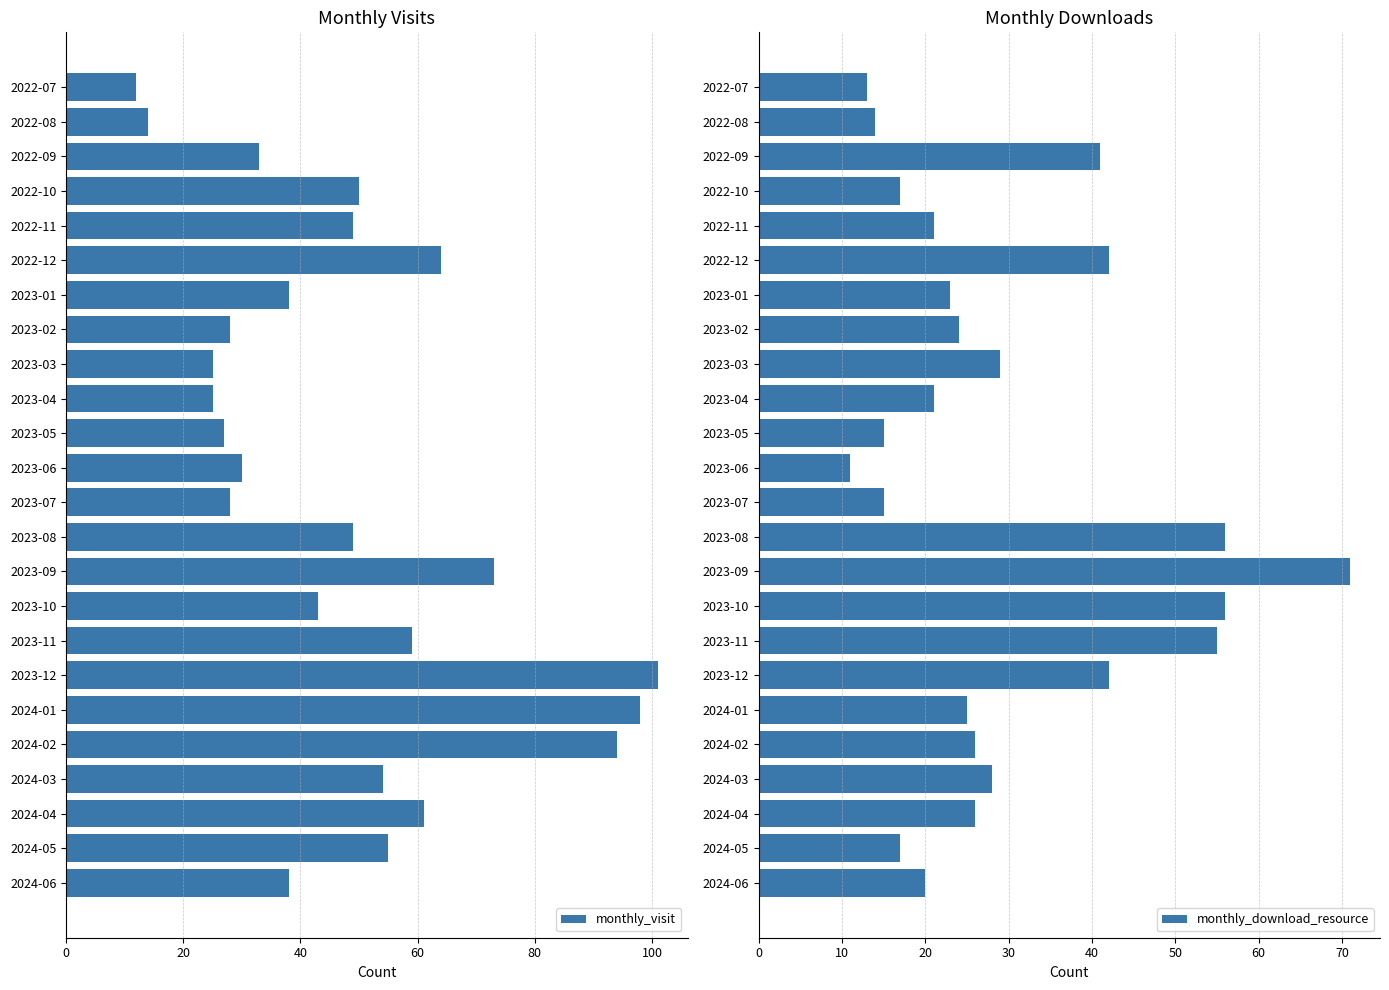

Are the bars horizontal?

Yes